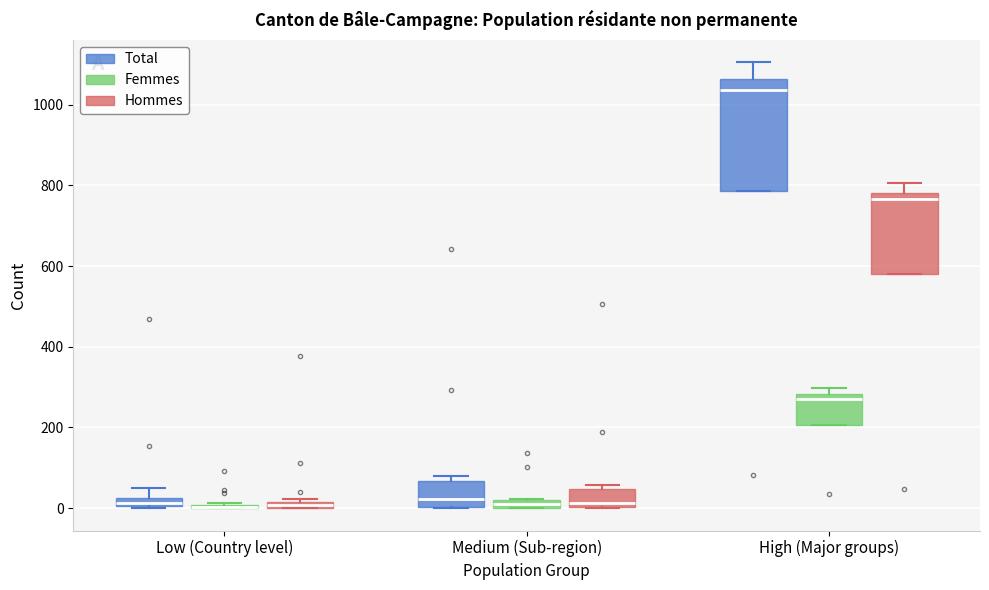

Comparing the boxes themselves (not the whiskers), which one is the tallest?

High (Major groups) (Total)